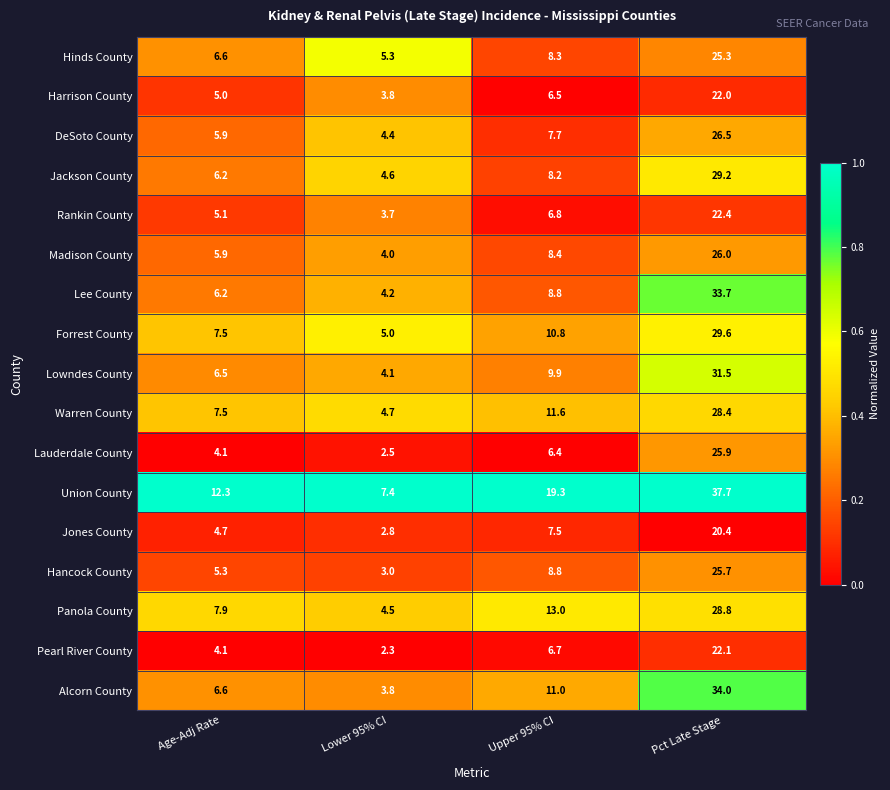

Where is Union County nearest to the value 22?

Upper 95% CI